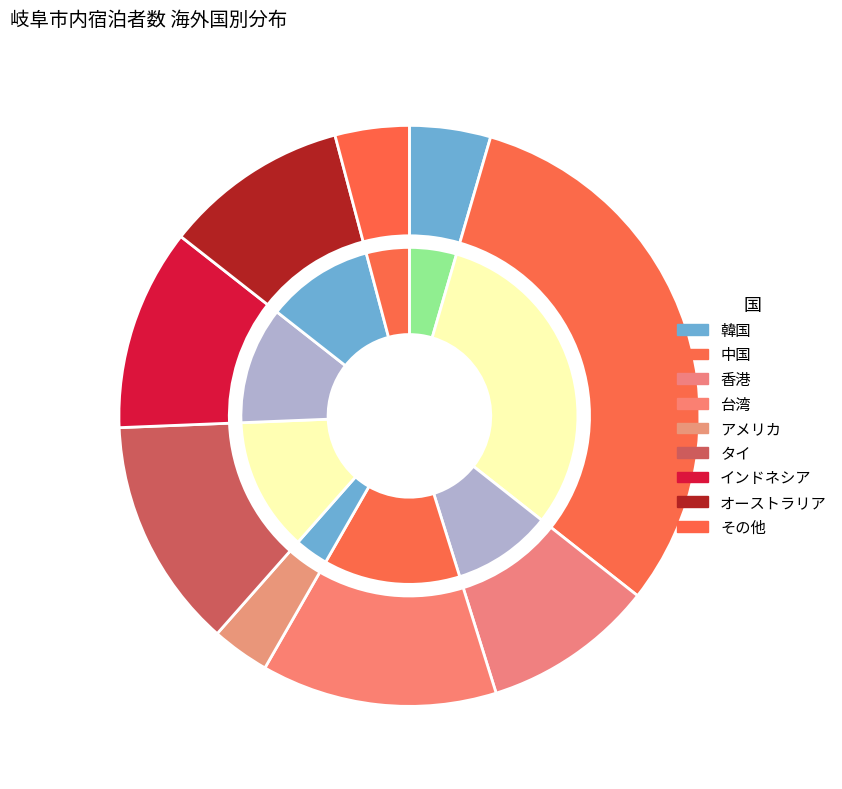

Does タイ account for over 50% of the chart?

No